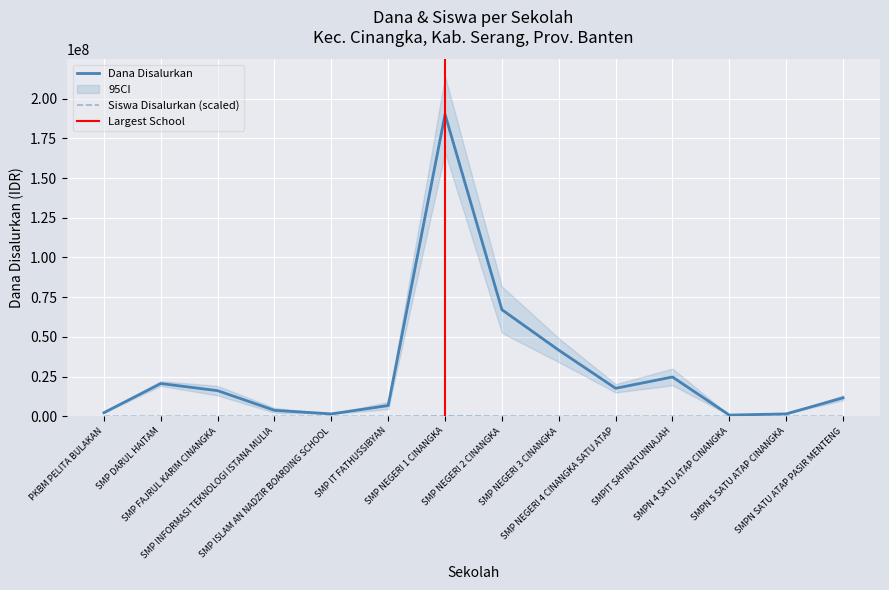

What is the label of the 8th point from the left?

SMP NEGERI 2 CINANGKA